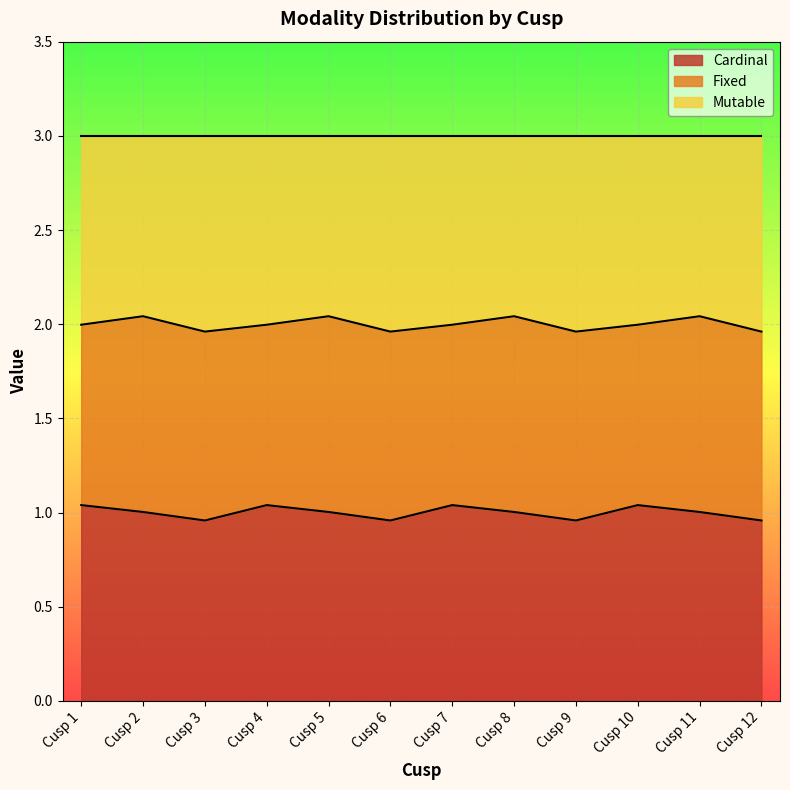

What is the difference between the maximum and minimum values in the Cardinal series?

0.1